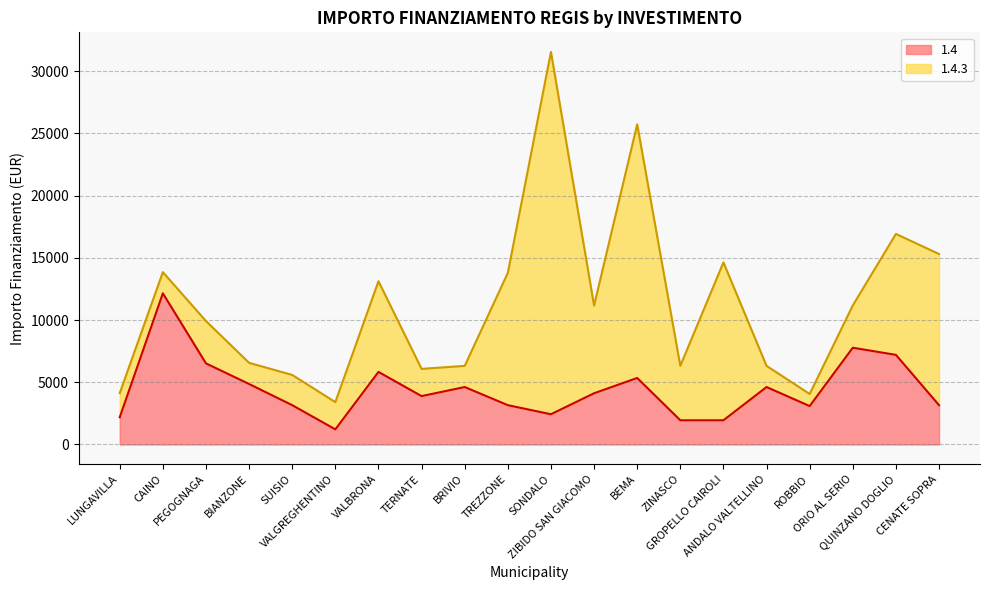

How many lines are shown in the chart?

2